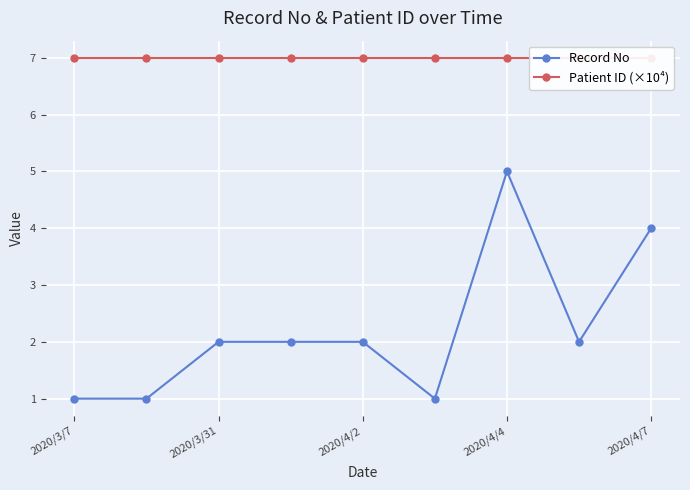

What is the sum of all Patient ID (×10⁴) values?

63.0